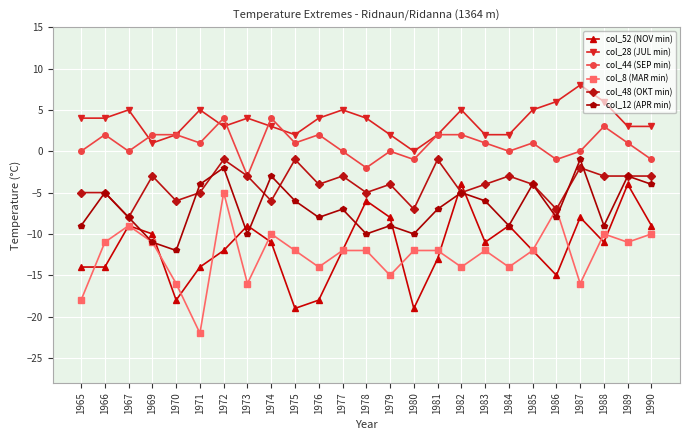

What is the sum of the col_8 (MAR min) values at 1987 and 1977?

-28